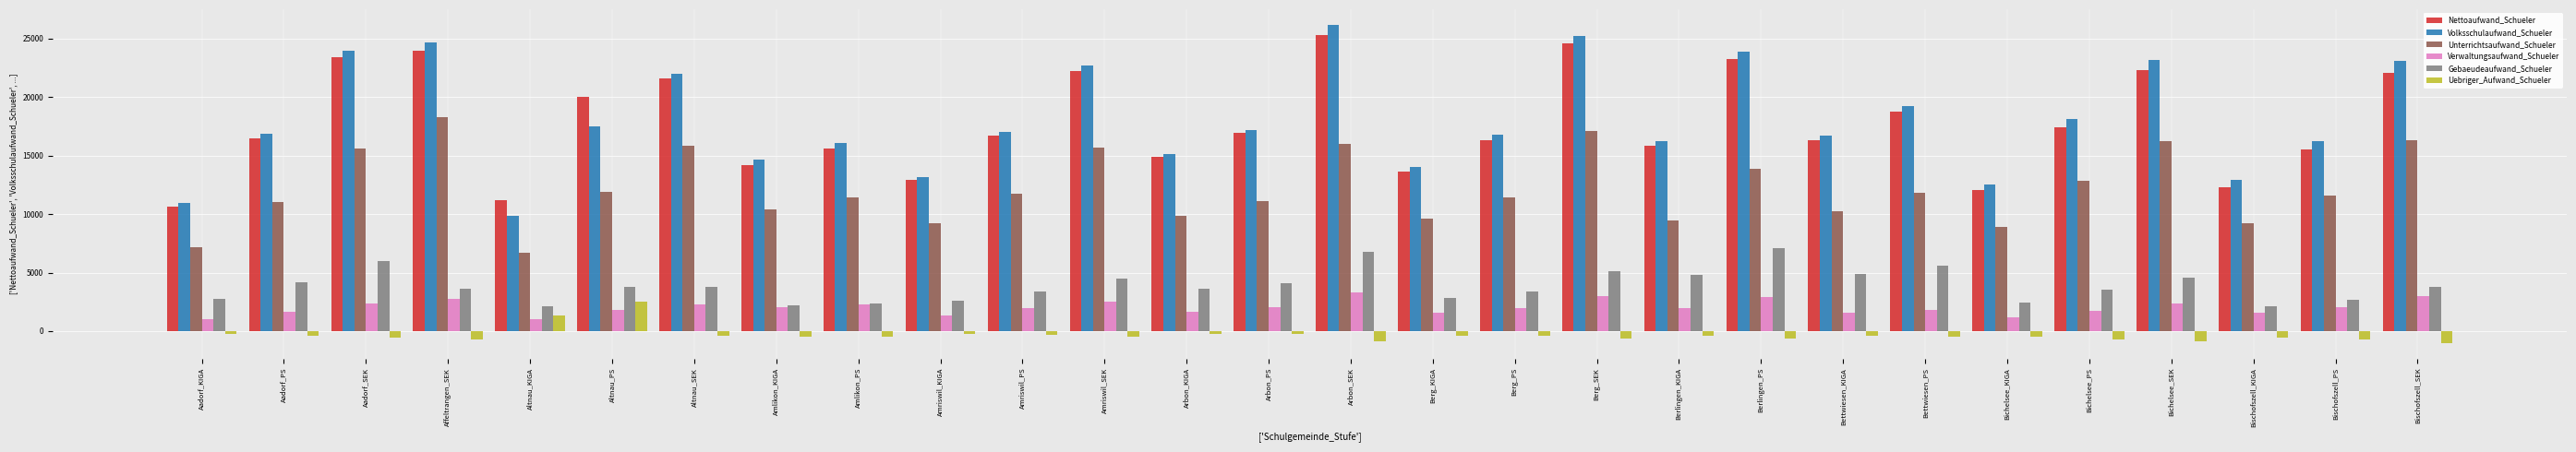

True or false: Unterrichtsaufwand_Schueler has a value of 15657.4 at Amriswil_SEK.

True